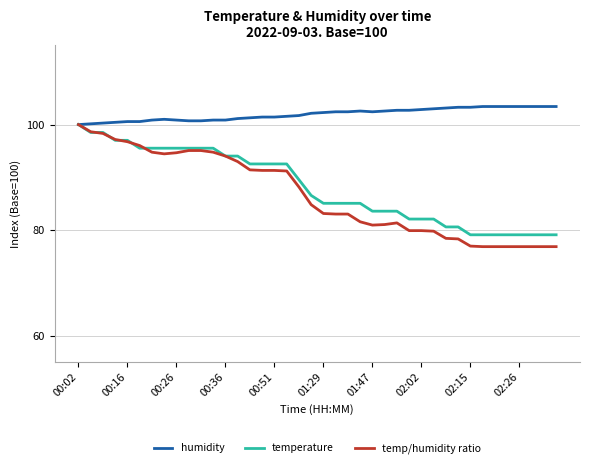

Which series has the largest range (max minus min)?

temp/humidity ratio